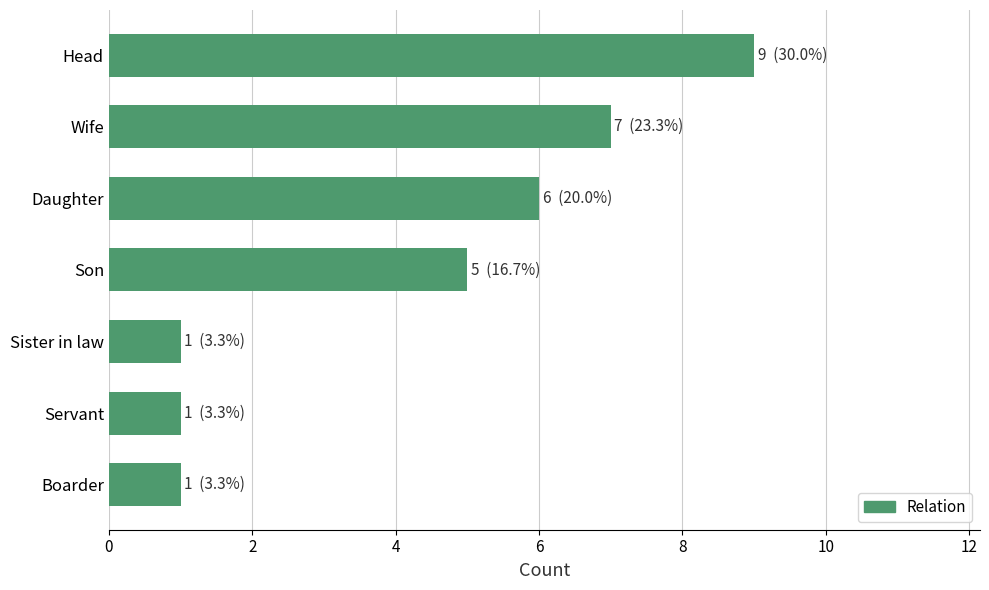

What is the difference between the maximum and minimum values?

8